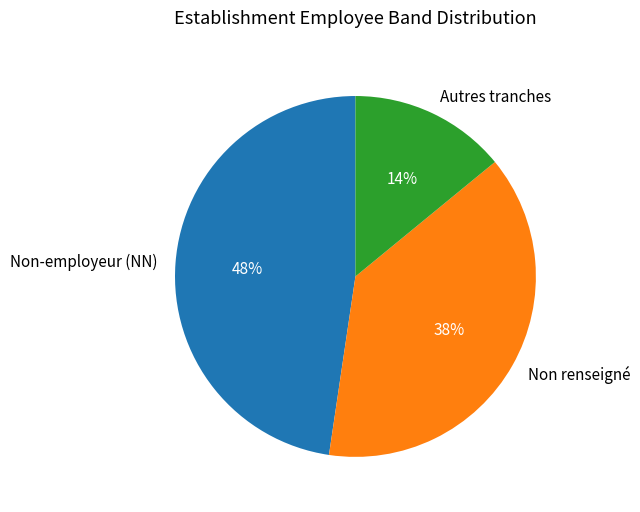

Combined, do Non renseigné and Autres tranches account for over 50%?

Yes